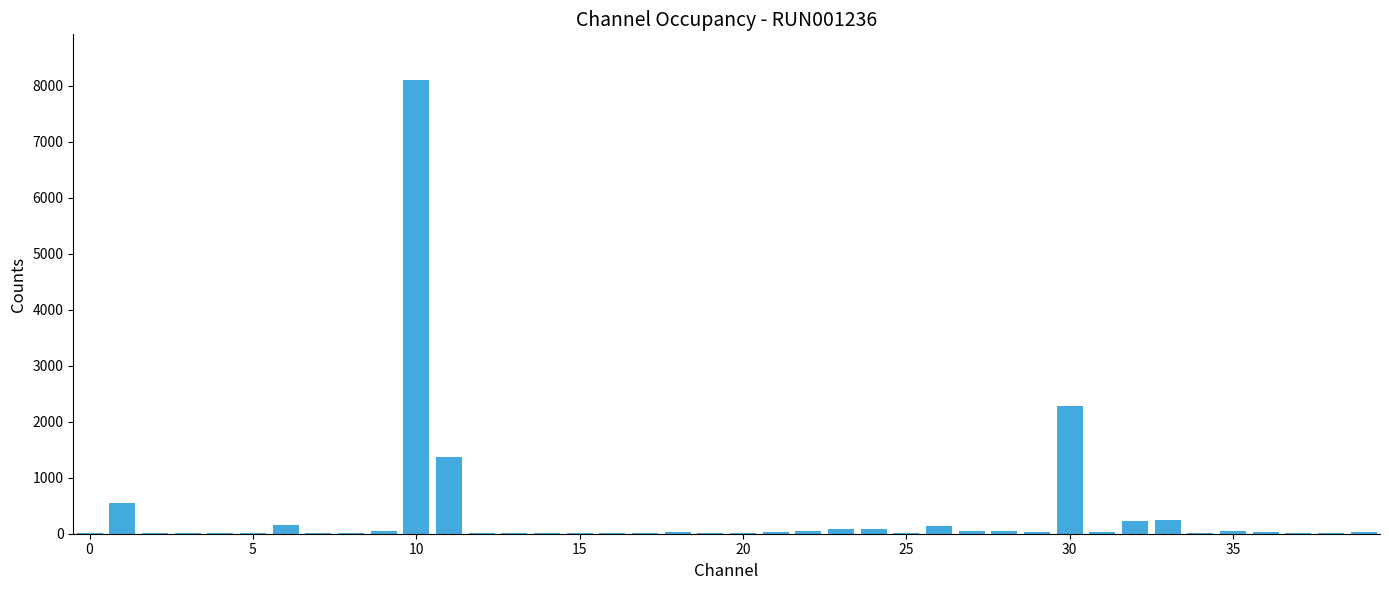

What is the maximum value shown in the chart?

8109